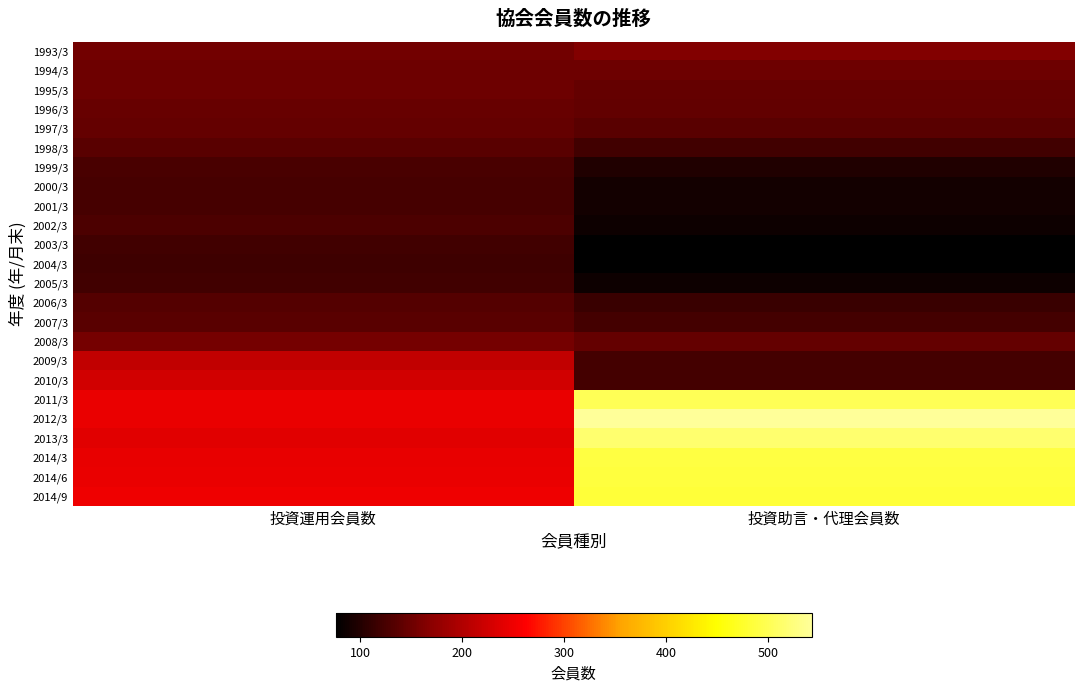

Which label corresponds to the smallest value in the chart?

投資助言・代理会員数